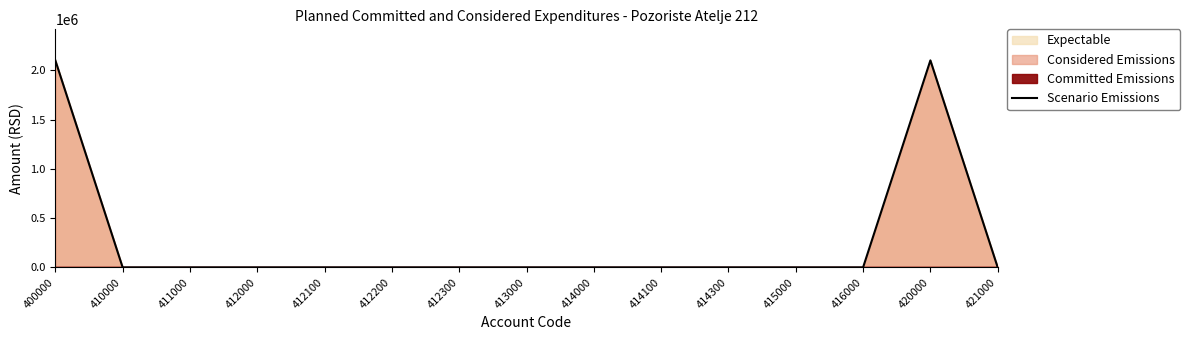

What is the maximum value shown in the chart?

2100000